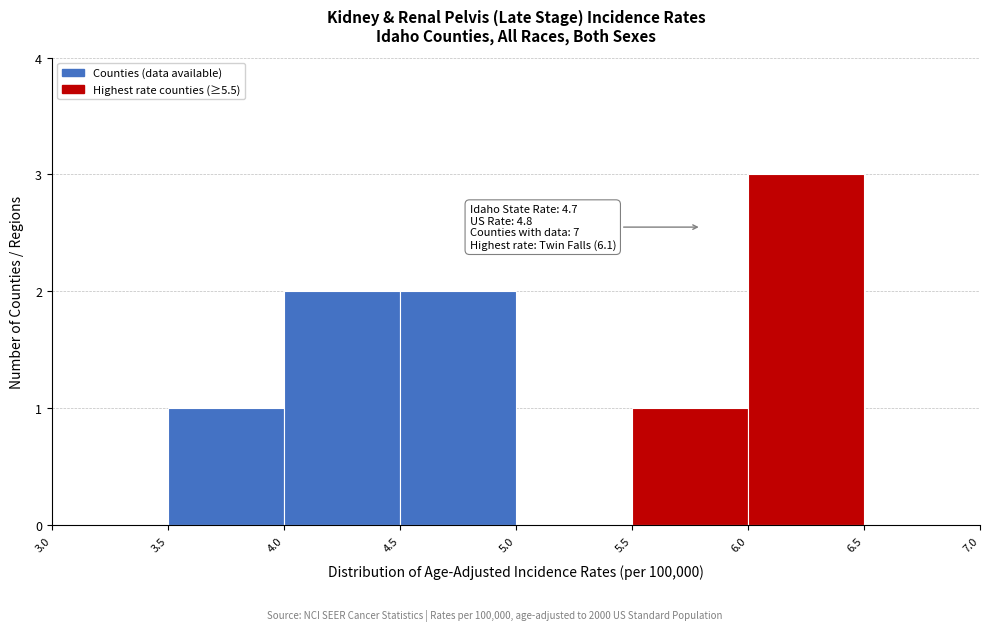

Which range on the x-axis has the tallest bar?

6.0 to 6.5